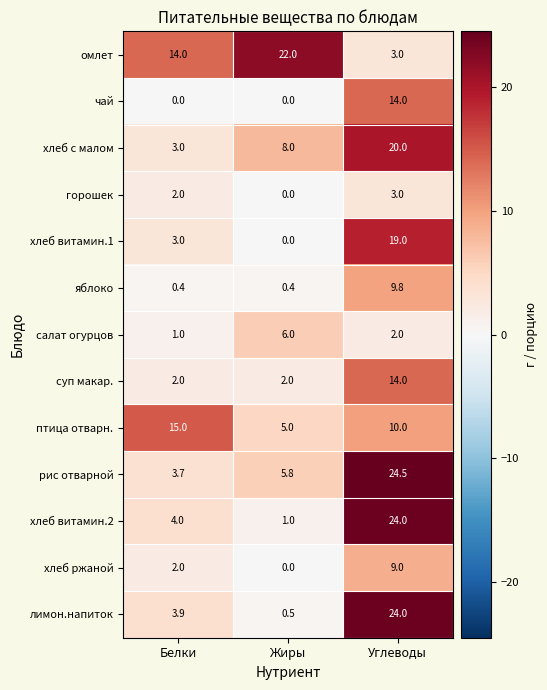

True or false: хлеб с малом has a value of 20.0 at Углеводы.

True